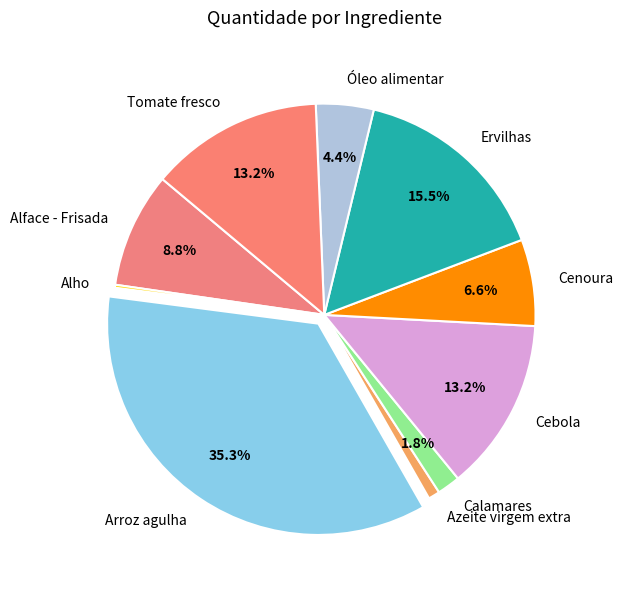

Which category has the biggest portion of the pie?

Arroz agulha